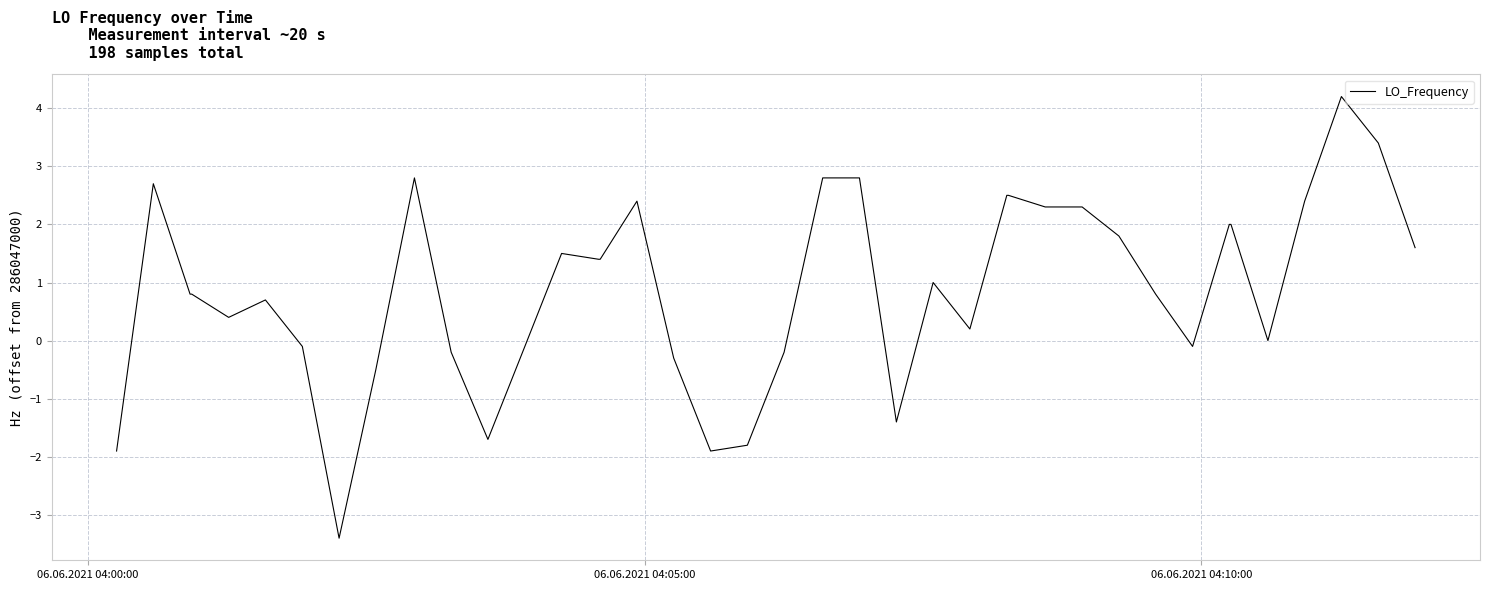

How many lines are shown in the chart?

1